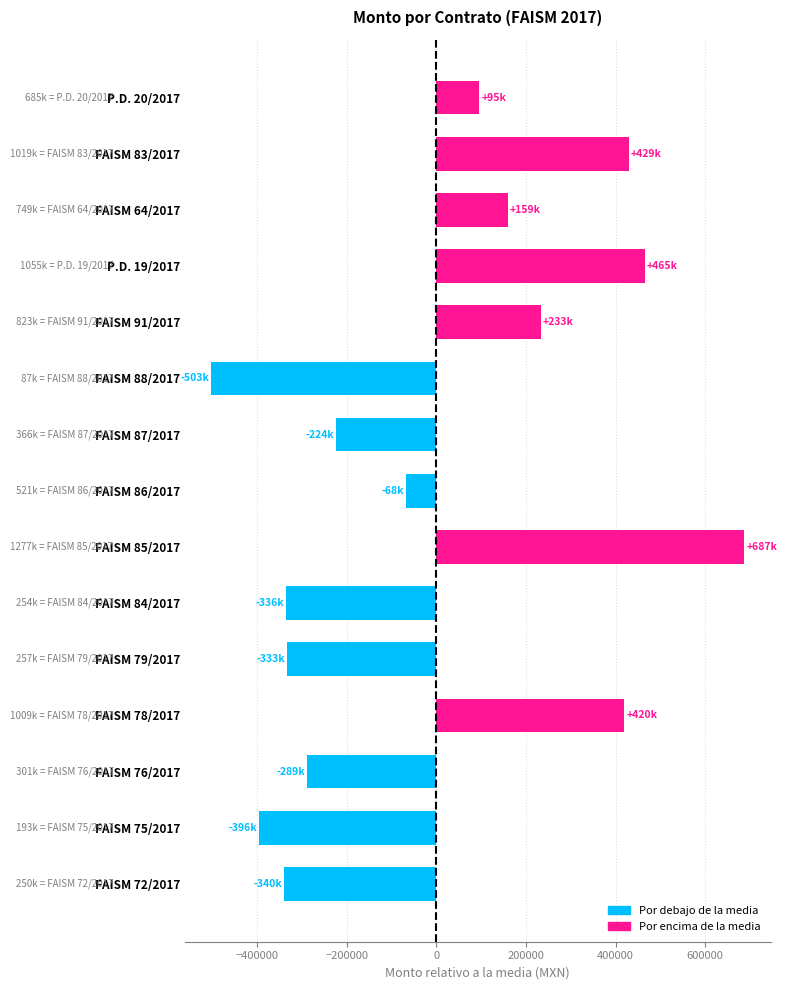

What is the difference between the values at P.D. 20/2017 and FAISM 79/2017?

428068.7